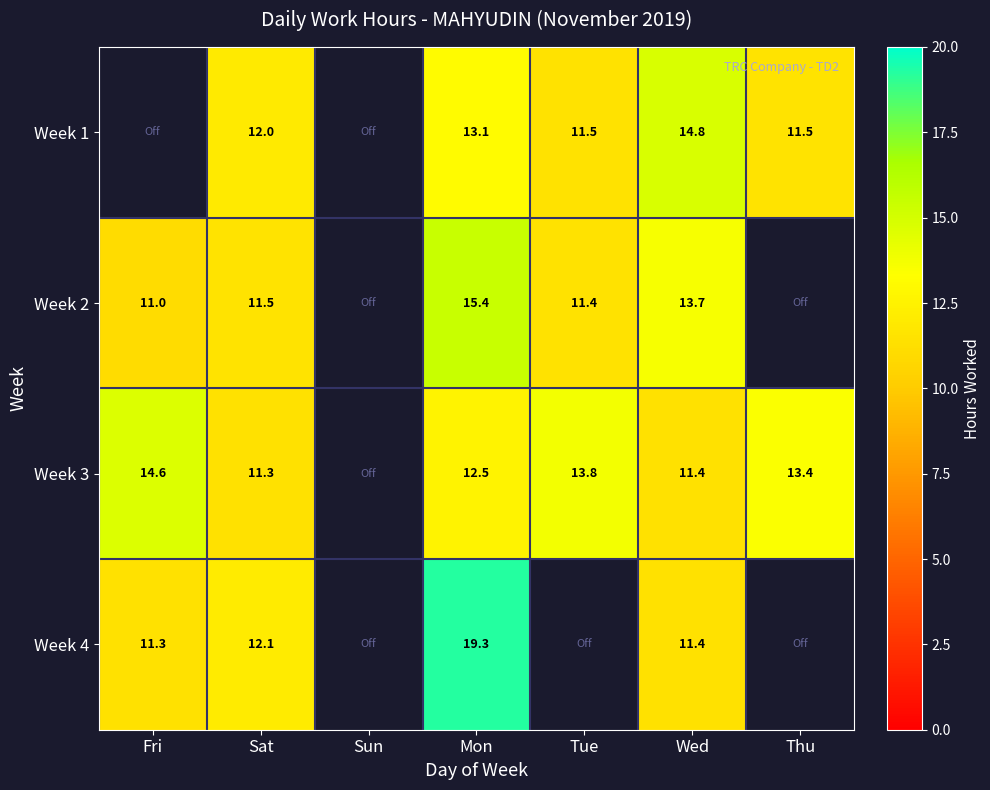

What is the sum of the Week 4 values at Wed and Fri?

22.7